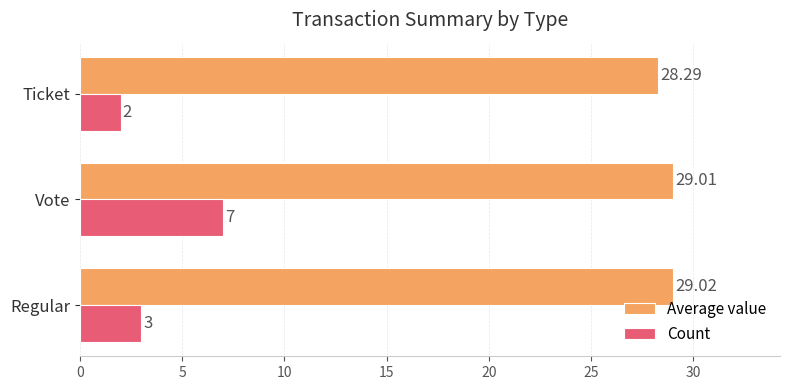

Which series changed the most between Vote and Ticket?

Count